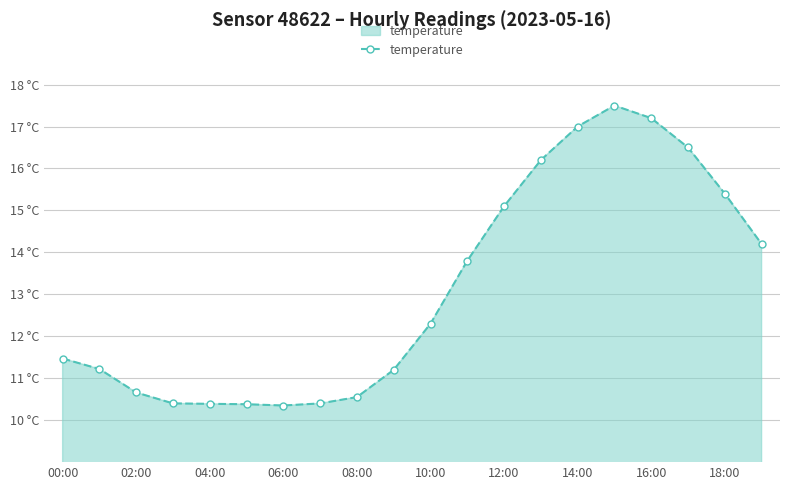

How many lines are shown in the chart?

1